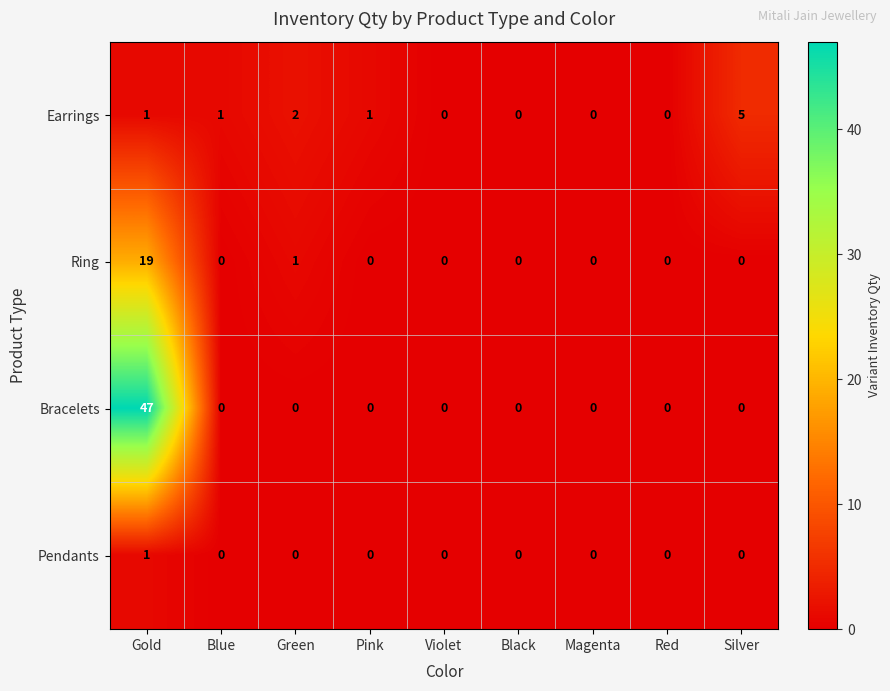

Which category has the highest value in the Ring series?

Gold